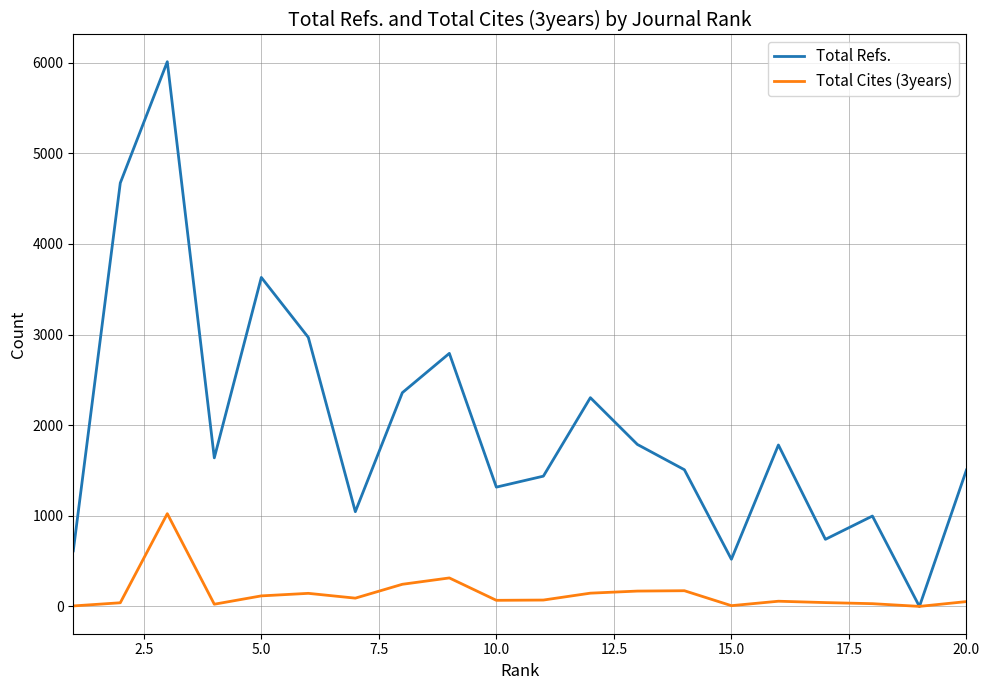

What is the average value of the Total Refs. series?

1982